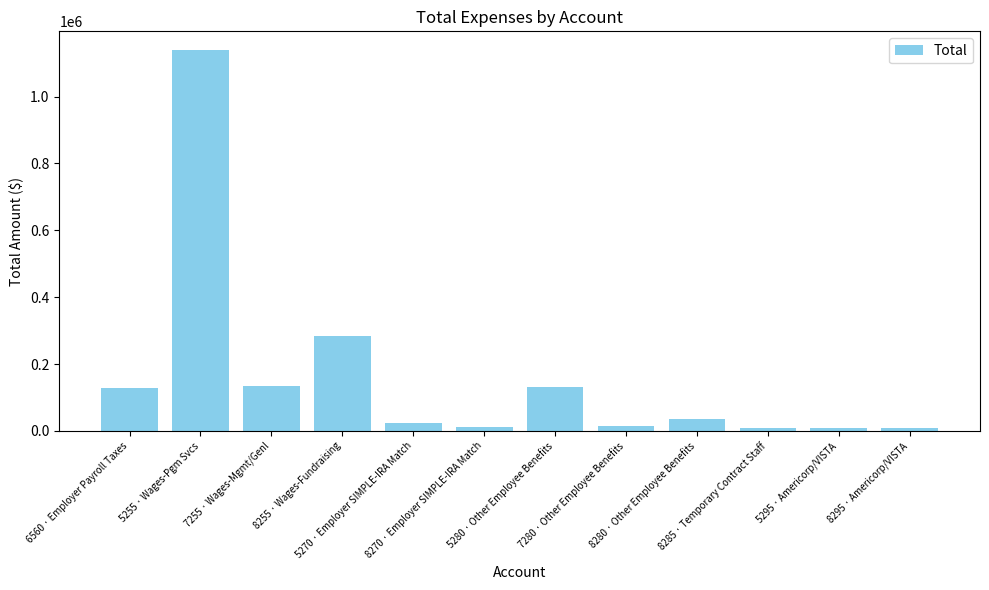

What is the difference between the maximum and minimum values?

1129990.5